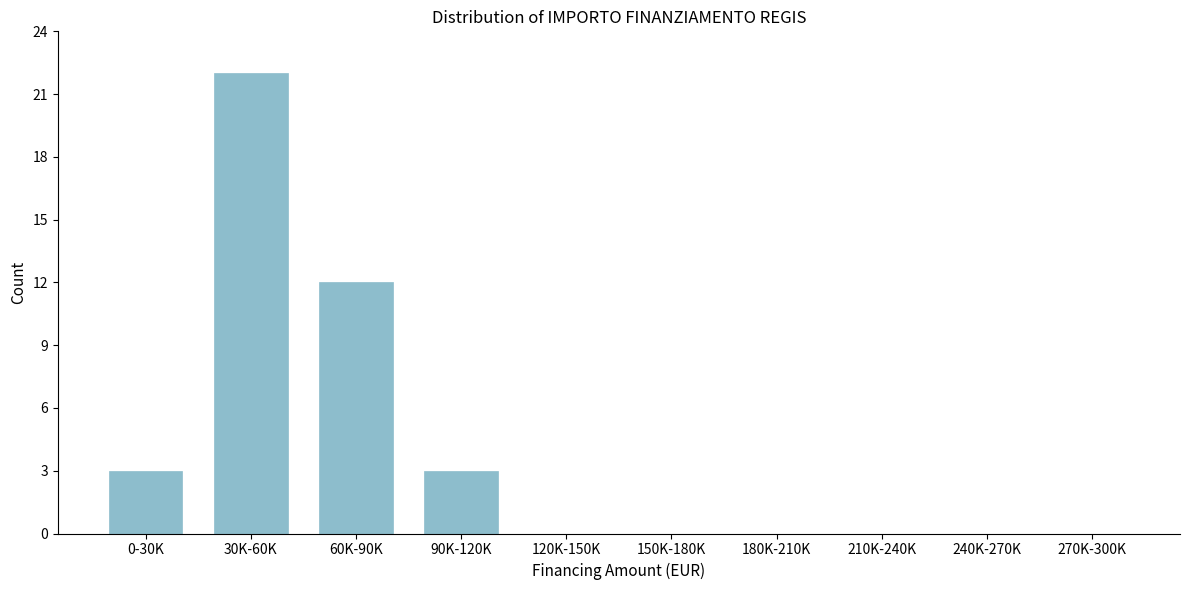

Reading left to right, extract all data points from this chart.

0-30K=3	30K-60K=22	60K-90K=12	90K-120K=3	120K-150K=0	150K-180K=0	180K-210K=0	210K-240K=0	240K-270K=0	270K-300K=0